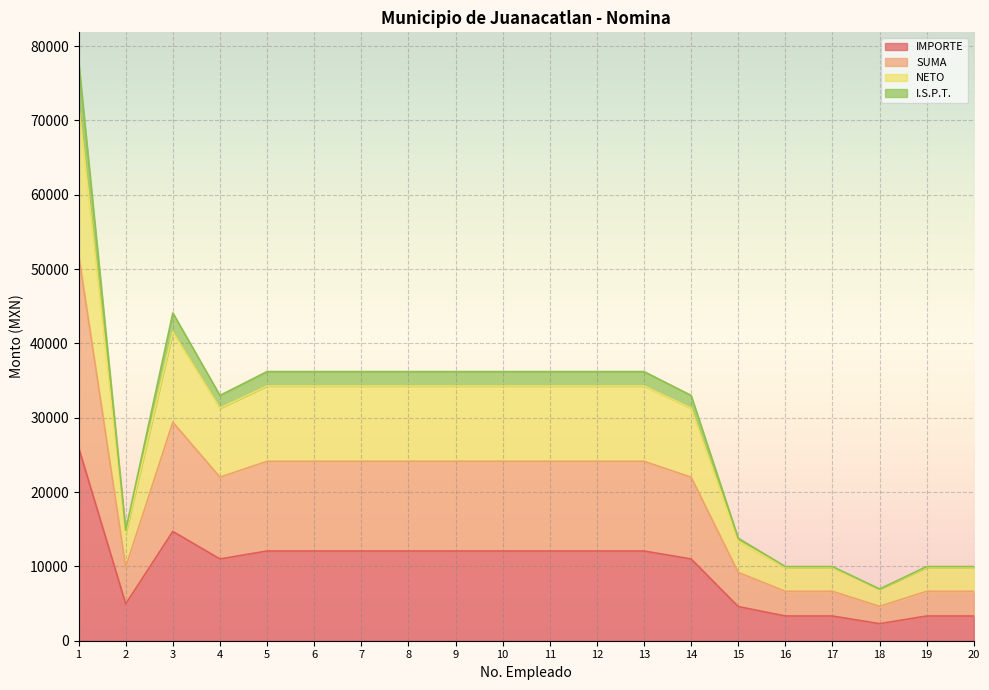

Where is the first local minimum for NETO?

2